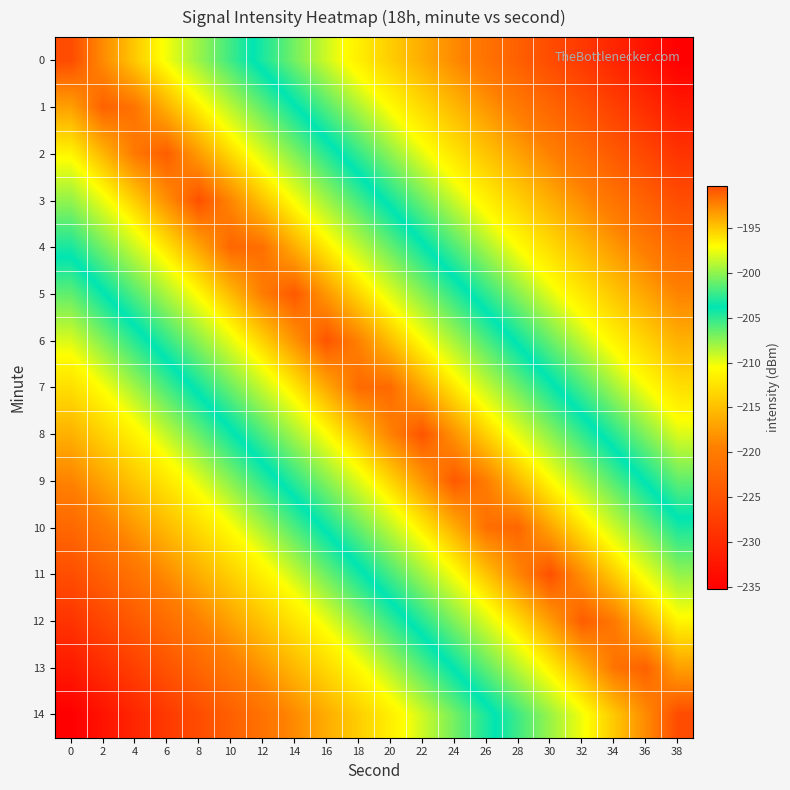

Rank the series at 10 from highest to lowest value.

4, 3, 5, 2, 6, 1, 7, 0, 8, 9, 10, 11, 12, 13, 14